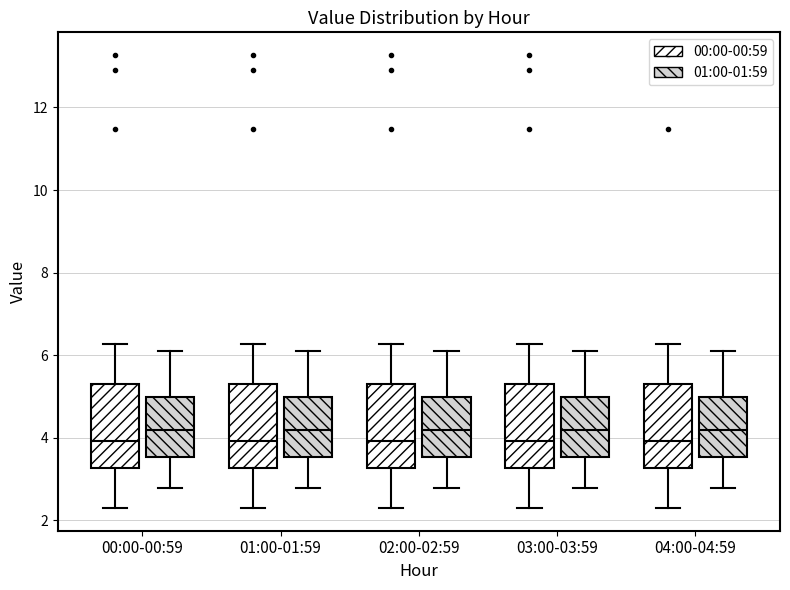

Where is the lower edge of the box for 03:00-03:59 (01:00-01:59) on the y-axis? The values are not printed on the chart, so give them approximately, as read against the axis.

3.6